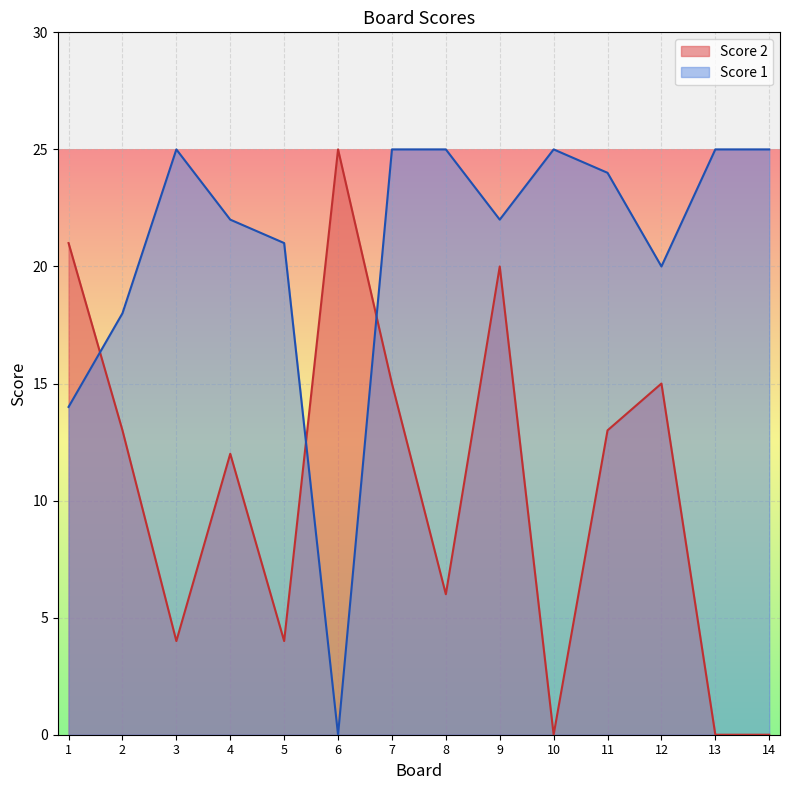

Is it true that Score 2 equals 7 at 6?

False